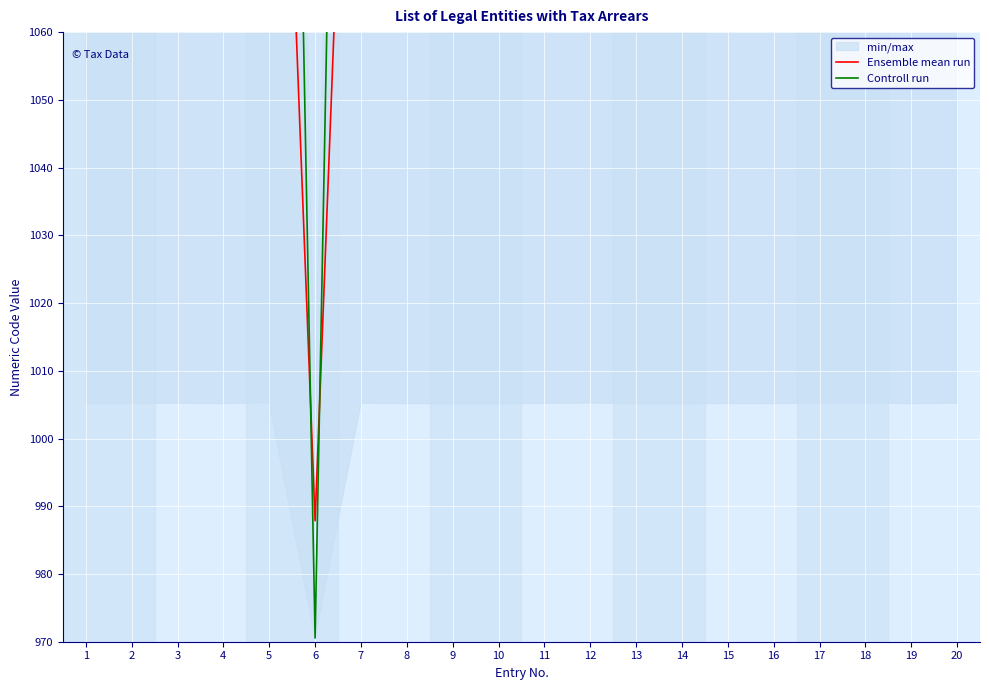

What is the total value across all series at 16?

2484.9